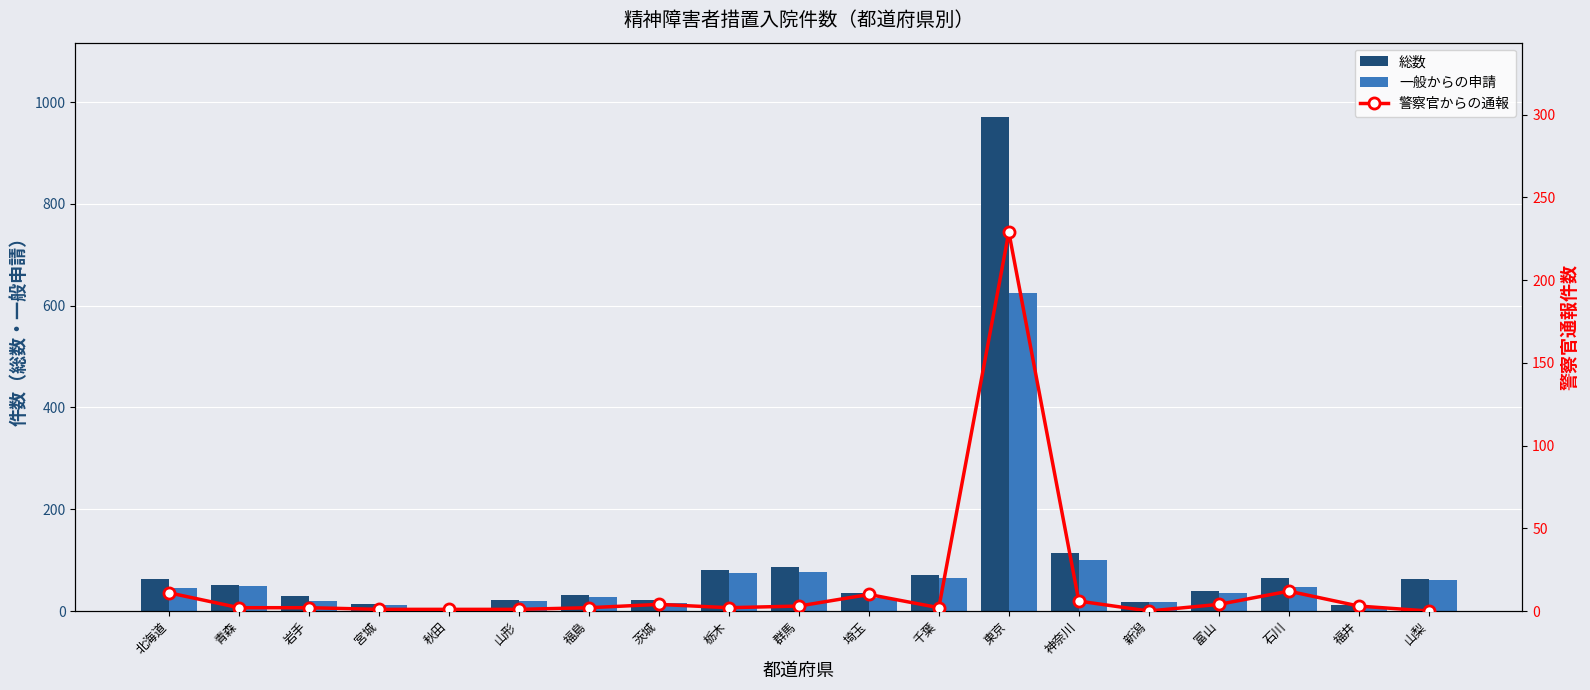

What is the difference between the maximum and second lowest values in the 一般からの申請 series?

618